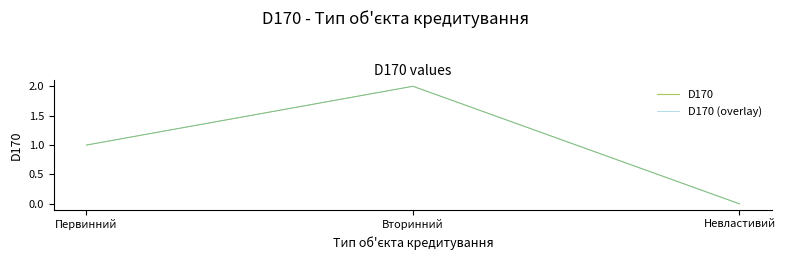

Is this an area chart (filled region under the line)?

No